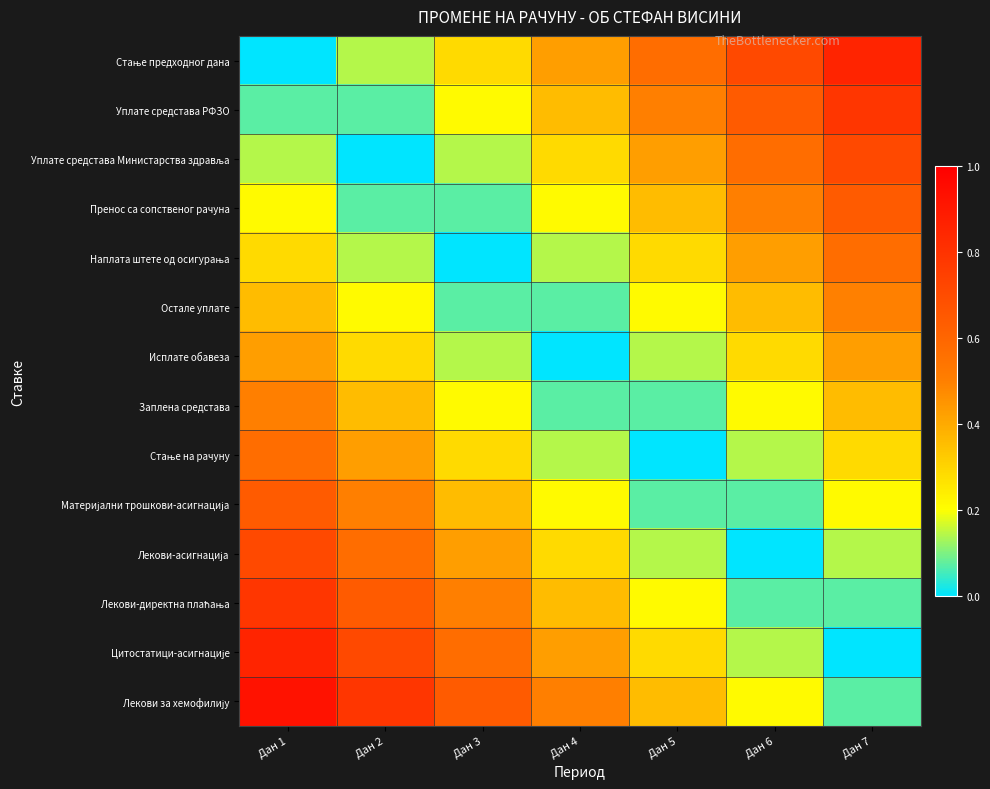

Between Дан 1 and Дан 6, which series saw the biggest shift?

Стање предходног дана